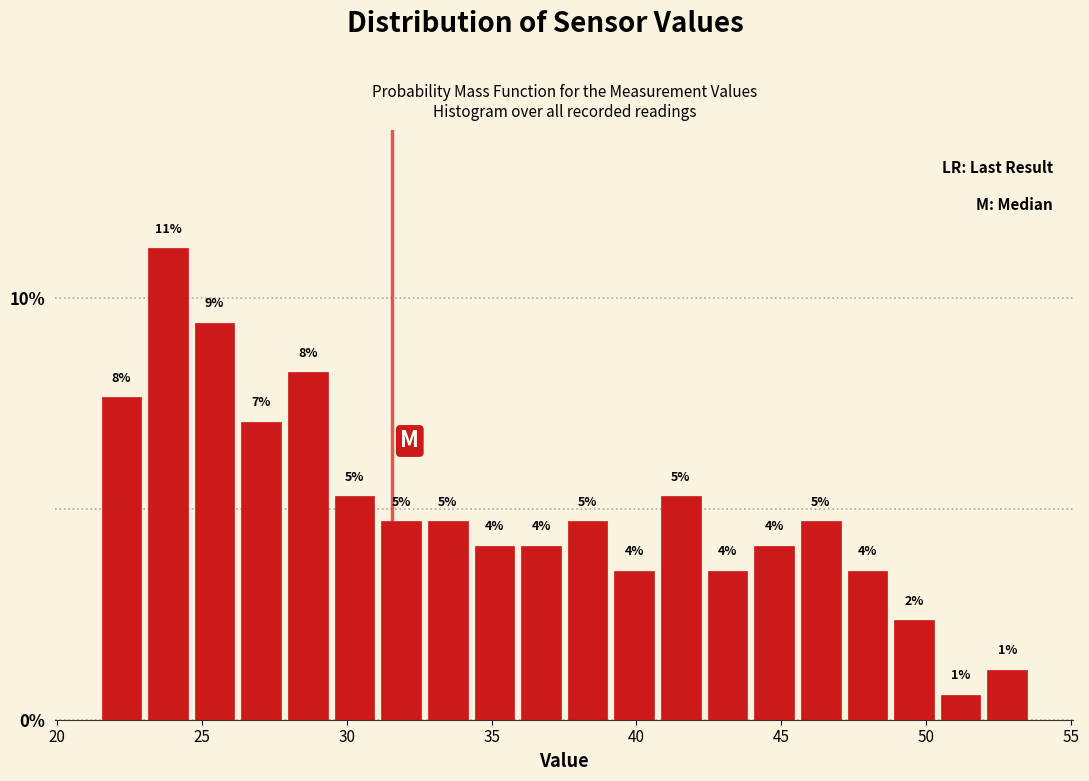

Read against the x-axis, roughly where is the centre of the tallest bar?

24.0